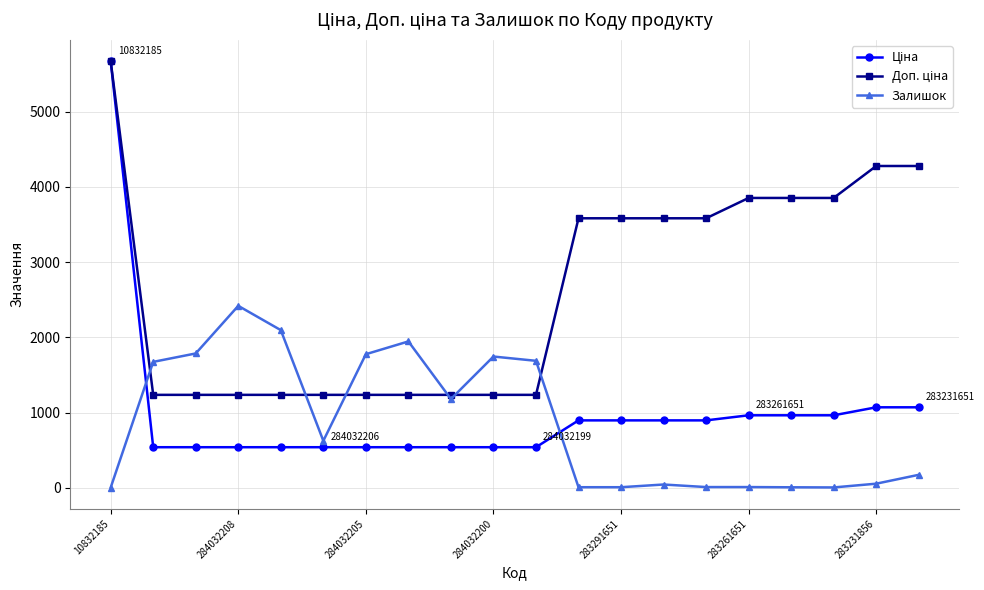

What is the maximum value shown in the chart?

5673.8